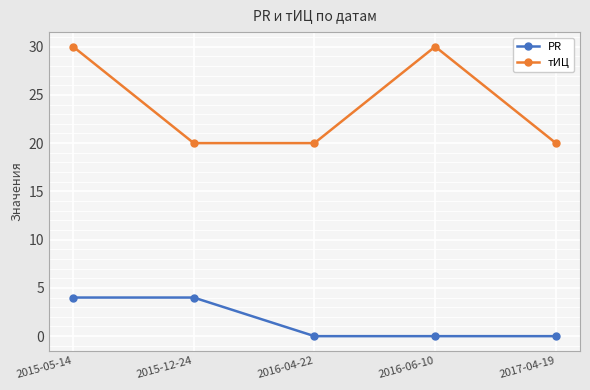

At 2015-12-24, list the series in order from largest to smallest.

тИЦ, PR